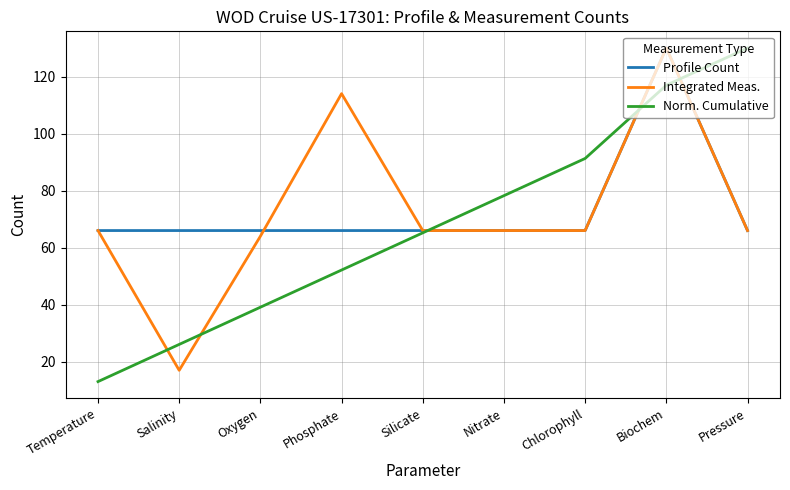

At which category is the sum across all series the highest?

Biochem